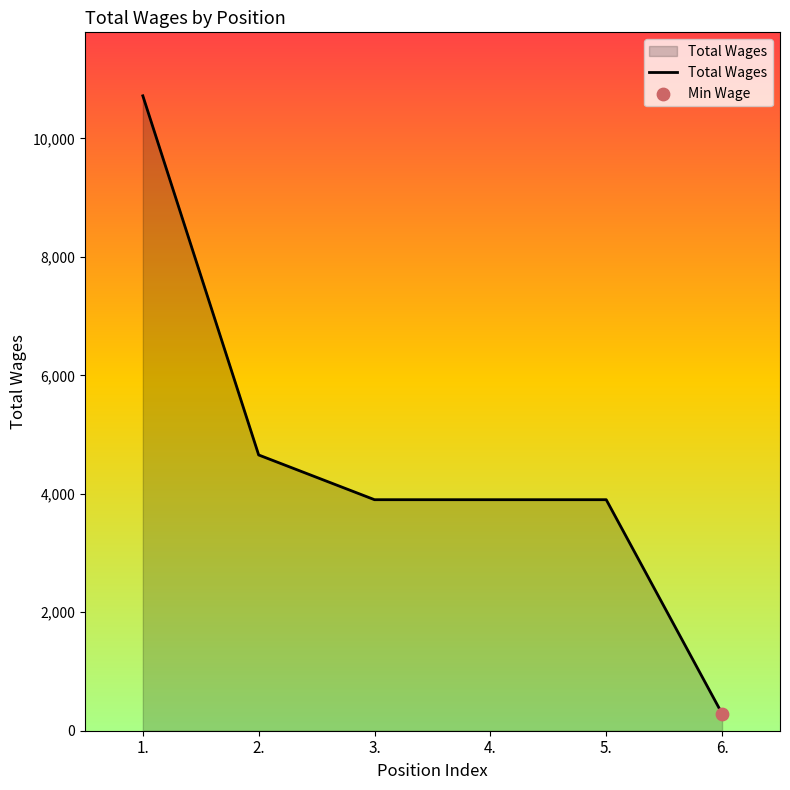

Which has a higher value, 4. or 1.?

1.